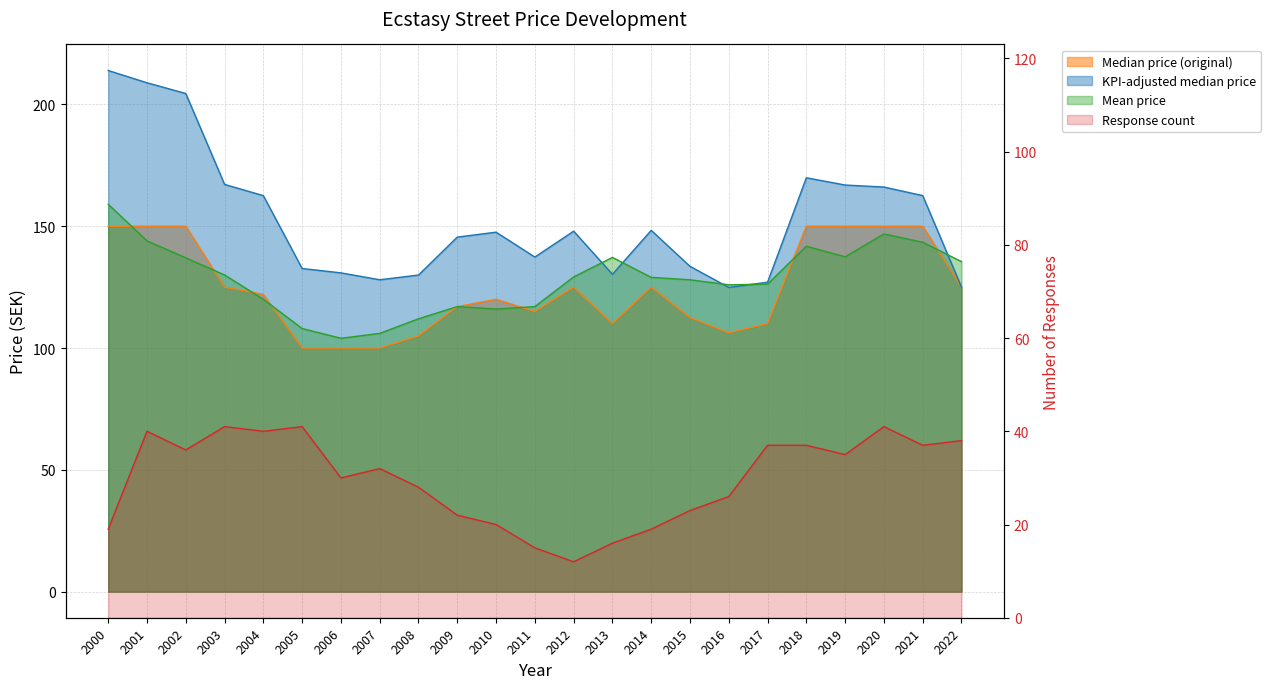

Reading left to right, list all the values displayed in this chart.

Median price (original): 2000=150.0	2001=150.0	2002=150.0	2003=125.0	2004=122.0	2005=100.0	2006=100.0	2007=100.0	2008=105.0	2009=117.0	2010=120.0	2011=115.0	2012=125.0	2013=110.0	2014=125.0	2015=112.5	2016=106.2	2017=110.0	2018=150.0	2019=150.0	2020=150.0	2021=150.0	2022=125.0
KPI-adjusted median price: 2000=213.9	2001=208.9	2002=204.5	2003=167.2	2004=162.5	2005=132.6	2006=130.9	2007=128.0	2008=130.0	2009=145.5	2010=147.5	2011=137.3	2012=148.0	2013=130.3	2014=148.3	2015=133.5	2016=124.9	2017=127.0	2018=169.9	2019=166.9	2020=166.1	2021=162.6	2022=125.0
Mean price: 2000=159.0	2001=144.0	2002=137.0	2003=130.0	2004=120.0	2005=108.0	2006=104.0	2007=106.0	2008=112.0	2009=117.0	2010=116.0	2011=117.0	2012=129.2	2013=137.2	2014=129.0	2015=128.0	2016=126.0	2017=126.2	2018=141.8	2019=137.4	2020=146.8	2021=143.4	2022=135.5
Response count: 2000=19.0	2001=40.0	2002=36.0	2003=41.0	2004=40.0	2005=41.0	2006=30.0	2007=32.0	2008=28.0	2009=22.0	2010=20.0	2011=15.0	2012=12.0	2013=16.0	2014=19.0	2015=23.0	2016=26.0	2017=37.0	2018=37.0	2019=35.0	2020=41.0	2021=37.0	2022=38.0